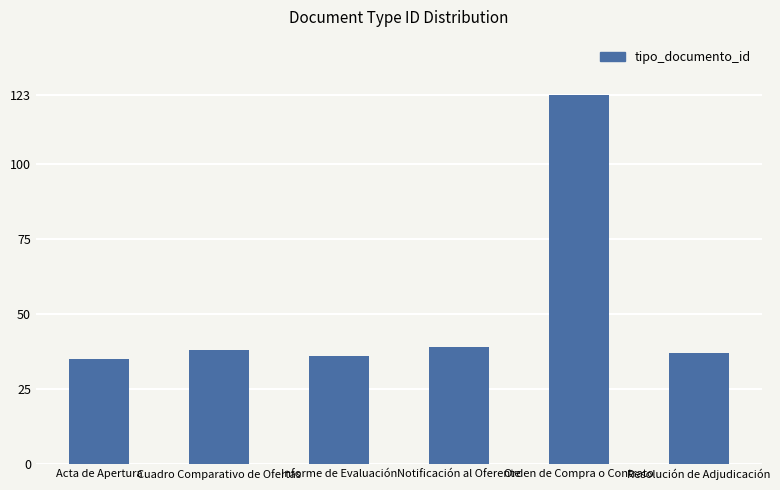

Reading left to right, what are all the values shown in this chart?

35	38	36	39	123	37